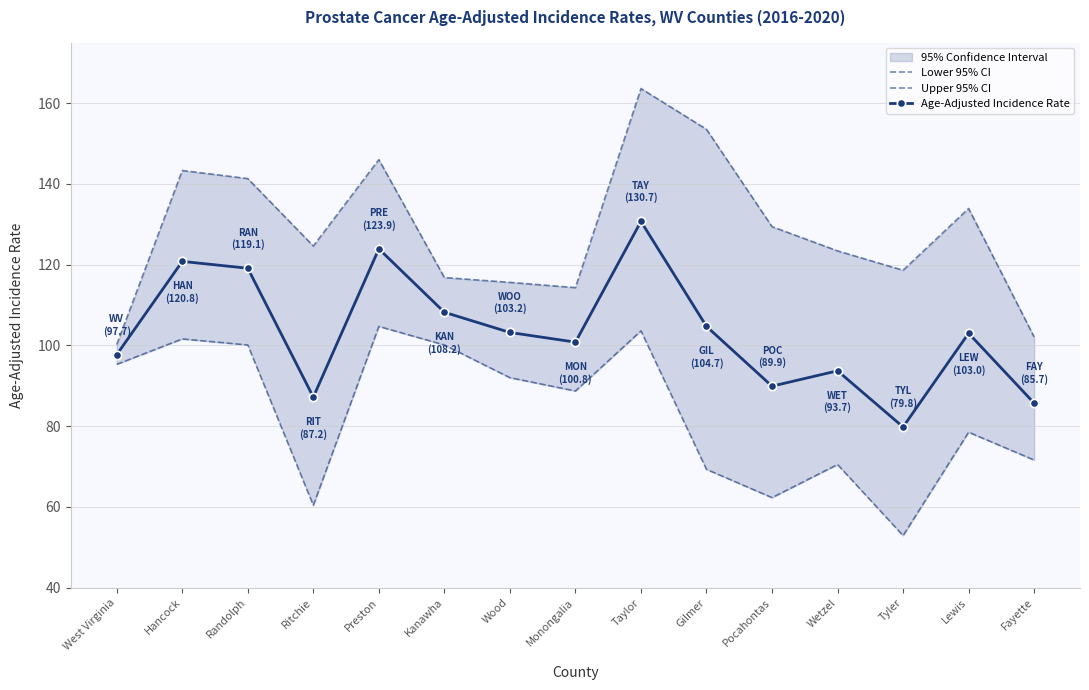

What is the average value of the Lower 95% CI series?

83.4